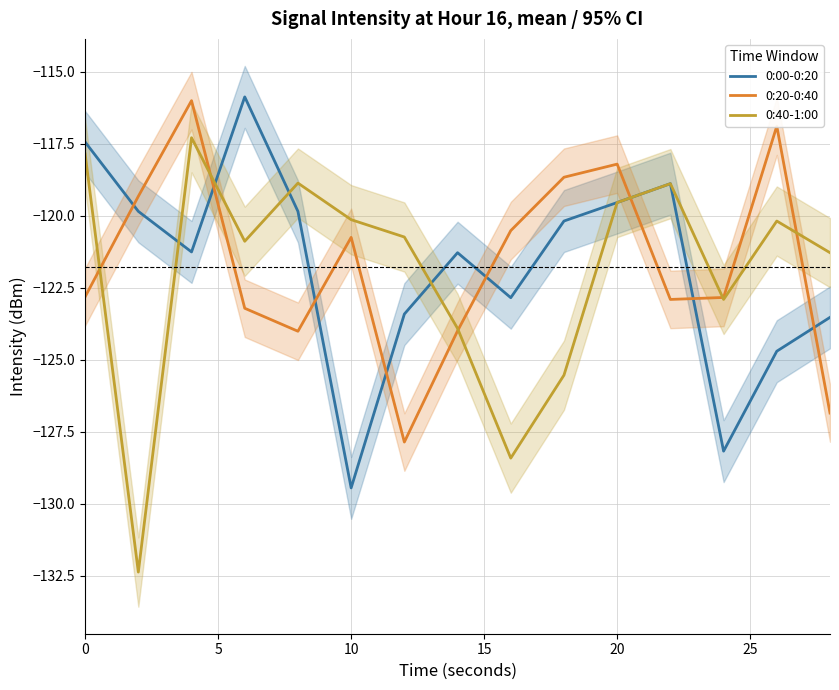

After their last crossing, which series has the higher values: 0:40-1:00 or 0:20-0:40?

0:40-1:00